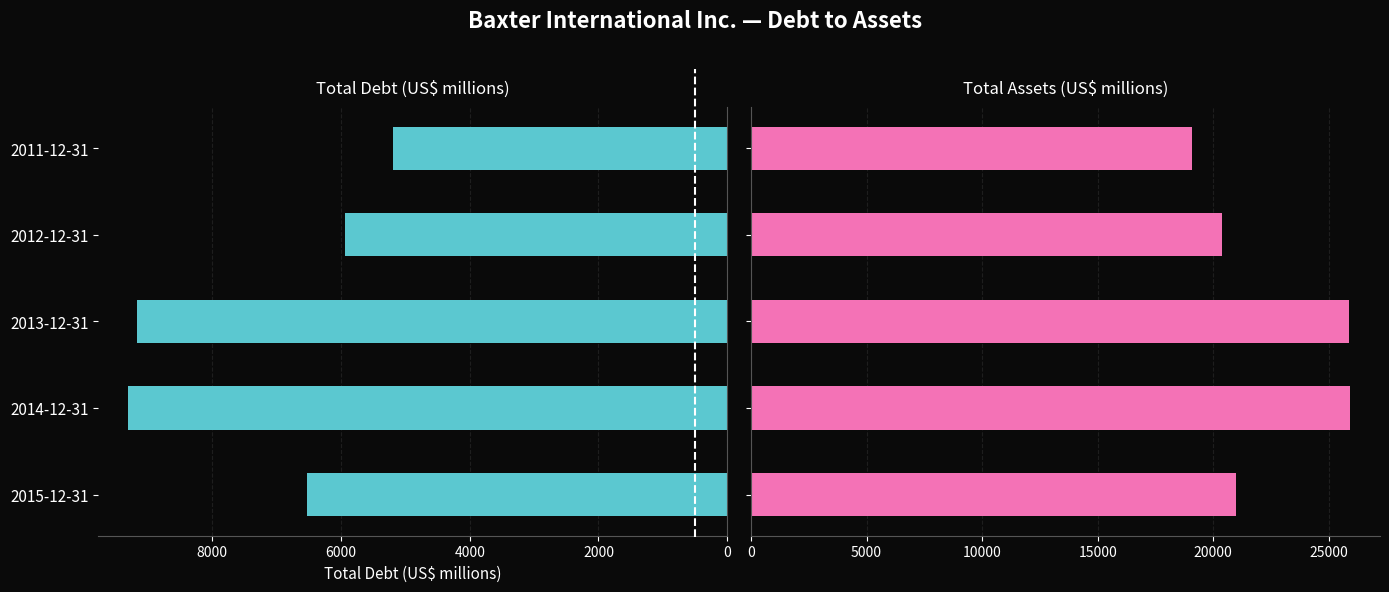

Reading right to left, list all the values displayed in this chart.

Total Debt: 5195	5930	9166	9305	6520
Total Assets: 19073	20390	25869	25917	20975